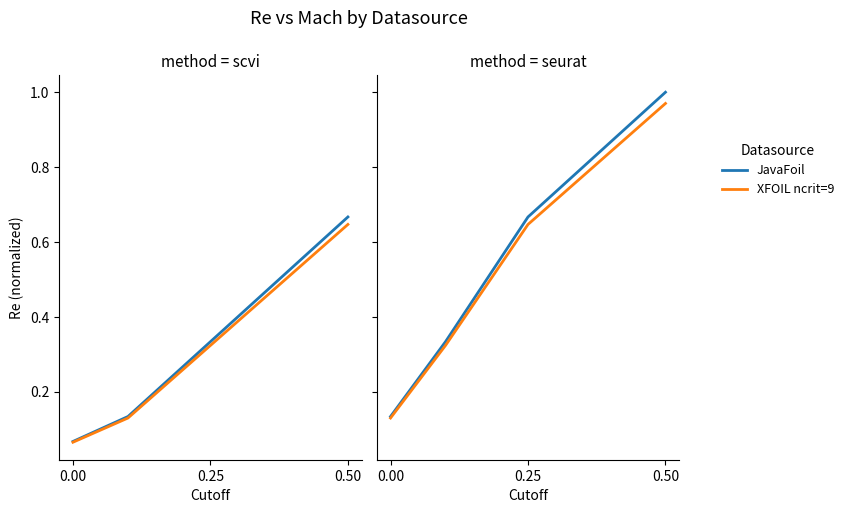

What is the difference between the maximum and minimum values in the XFOIL ncrit=9 series?

0.8